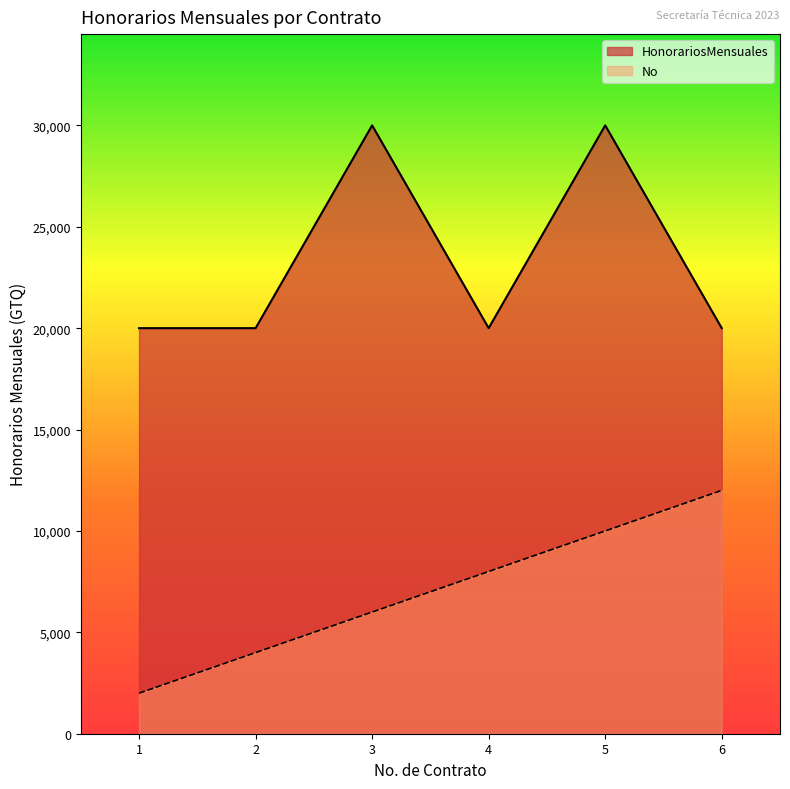

What are all the series names shown in the legend?

HonorariosMensuales, No